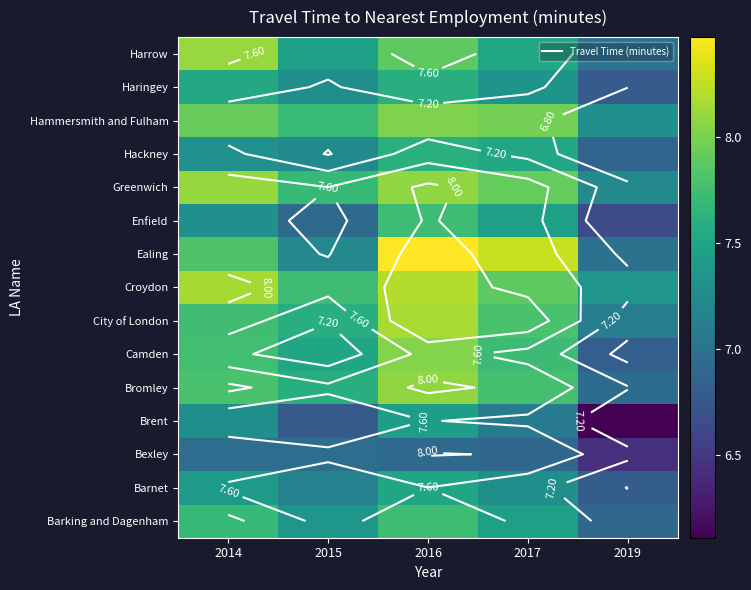

How many distinct data groups are displayed?

15